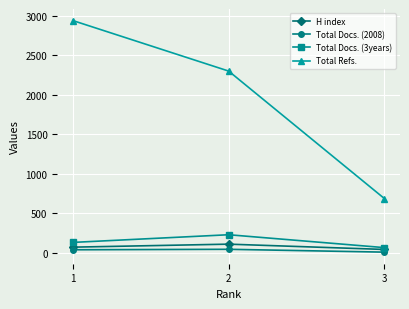

Which series has the largest total across all categories?

Total Refs.